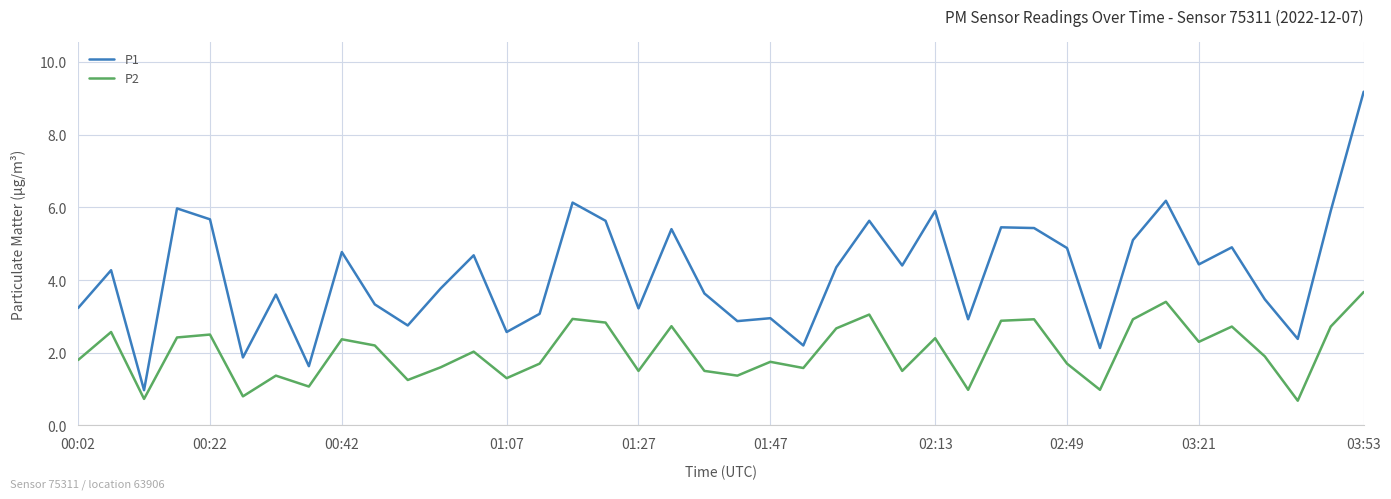

True or false: P1 and P2 intersect in this chart.

False